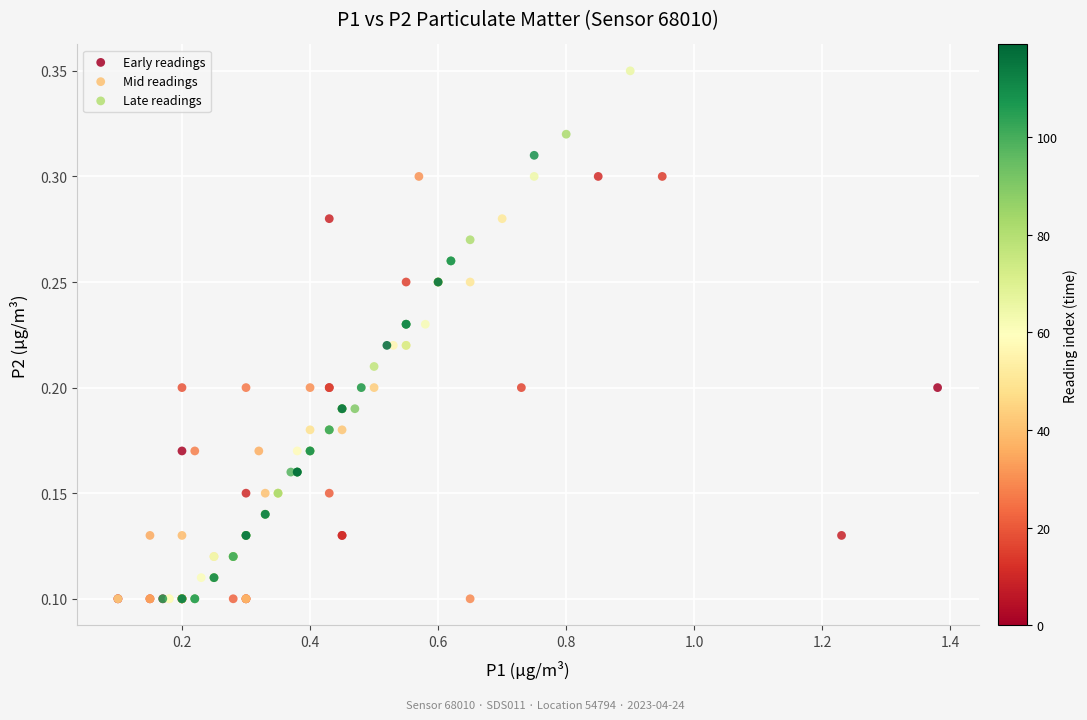

Which series has the largest Y range (max minus min)?

Mid readings